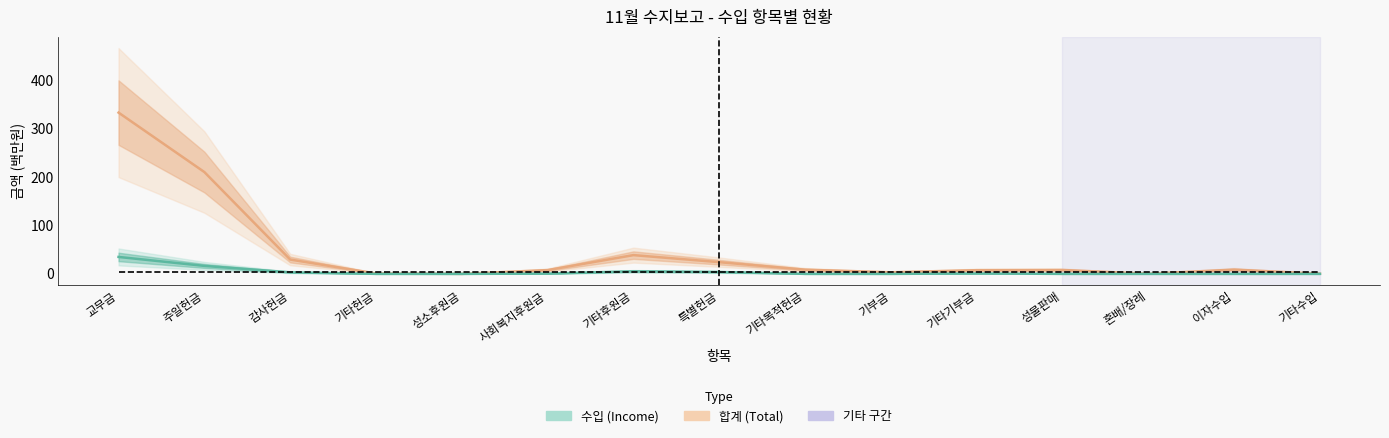

What is the total value across all series at 기타기부금?

8.3